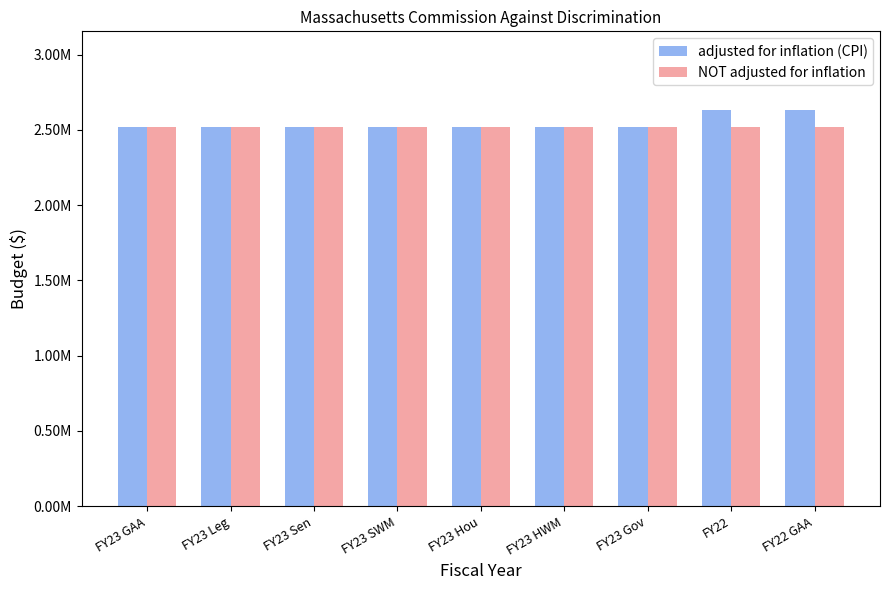

Which series has the largest total across all categories?

adjusted for inflation (CPI)